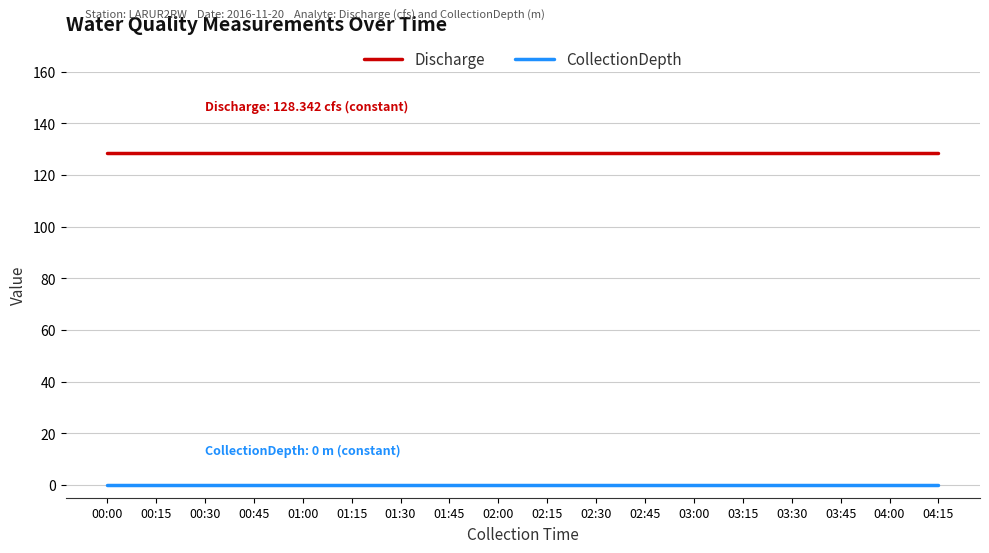

Is it true that Discharge equals 128.3 at 03:30?

True